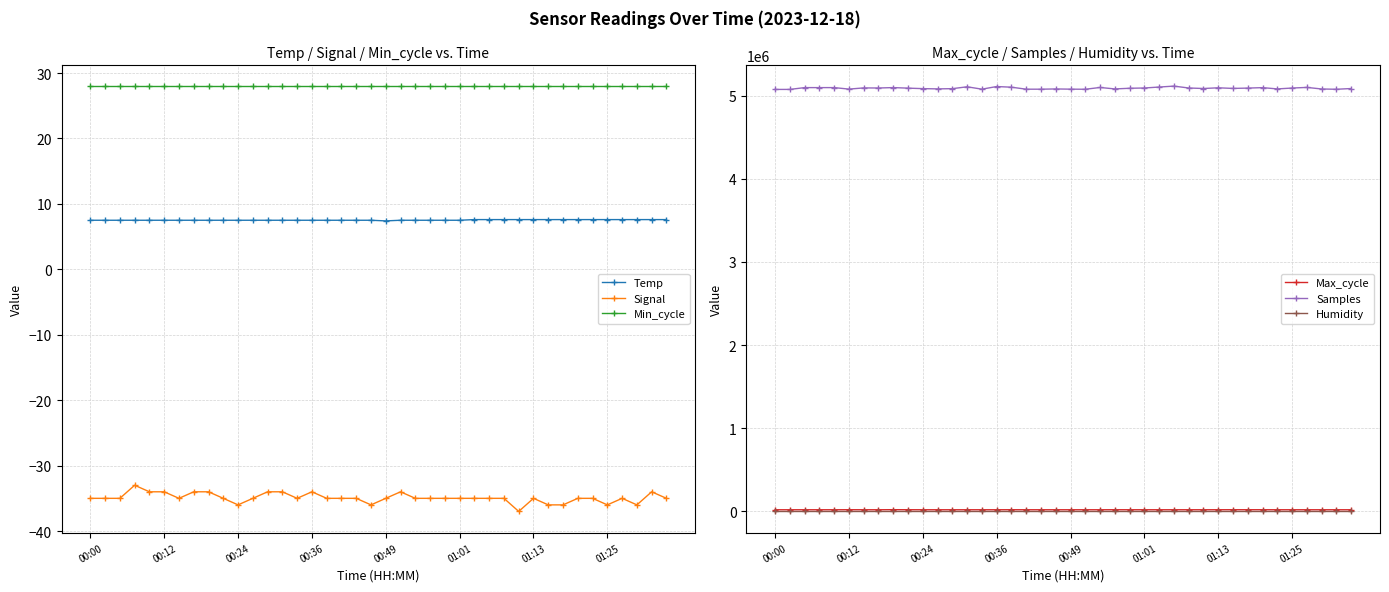

True or false: Max_cycle and Signal intersect in this chart.

False